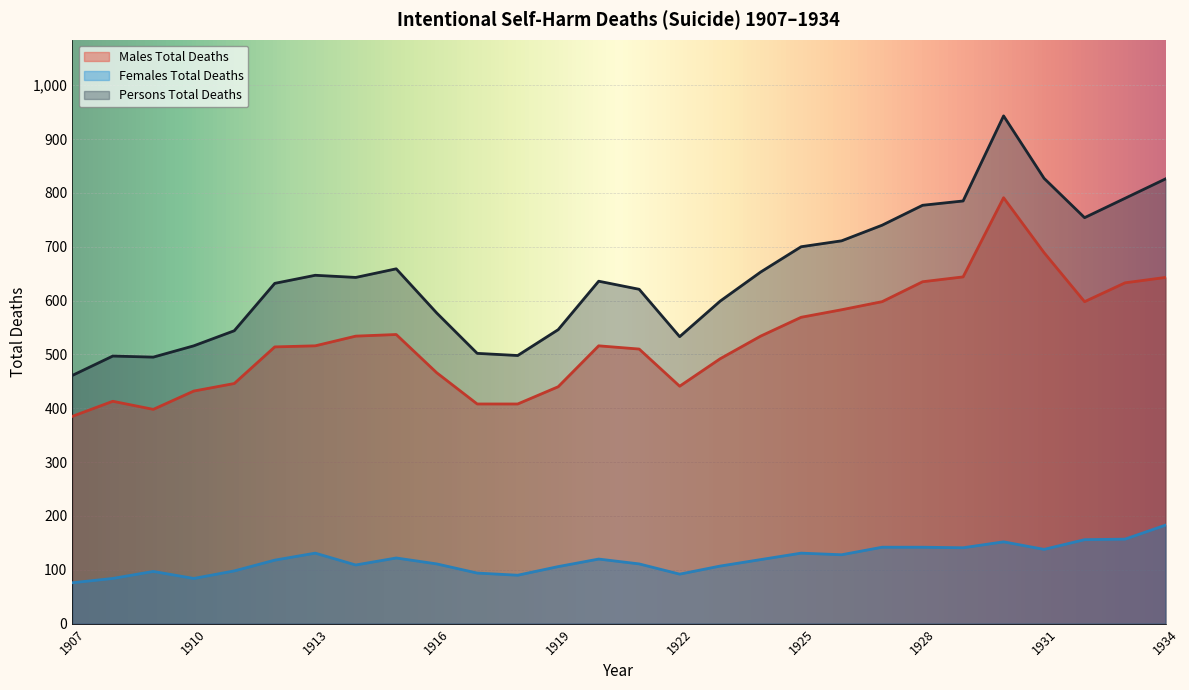

Where is the first local minimum for Females Total Deaths?

1910